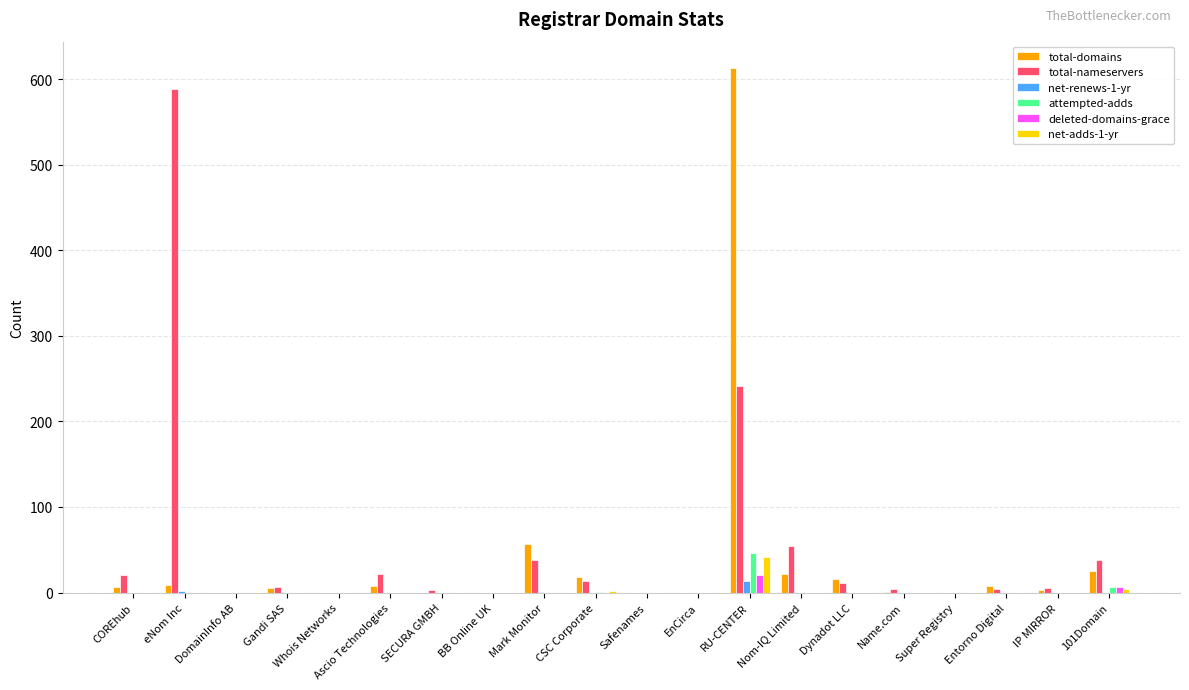

Count the number of data series in this chart.

6